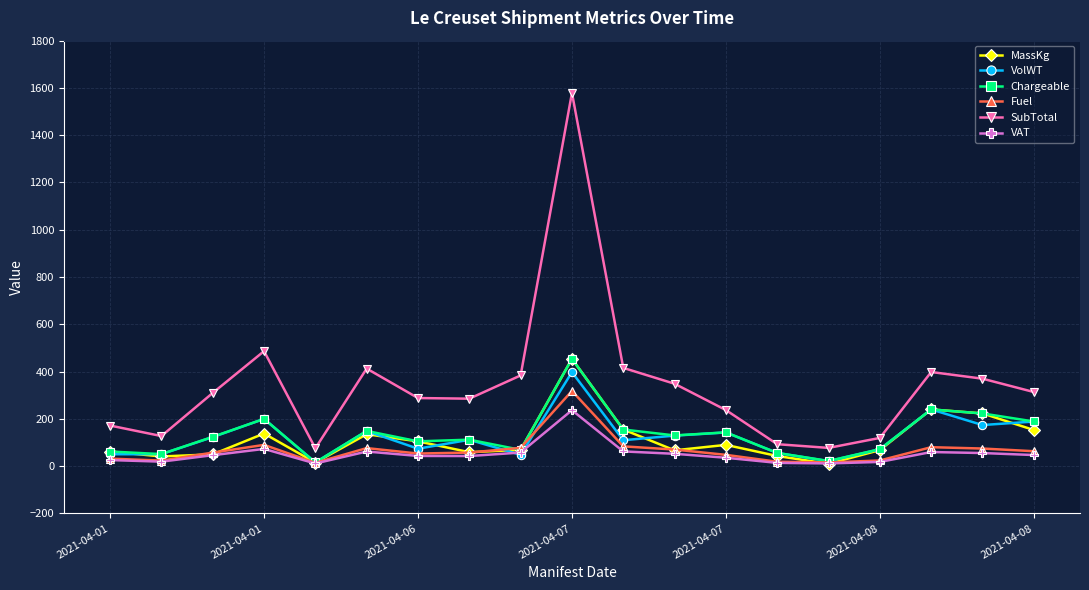

True or false: VolWT and SubTotal intersect in this chart.

False